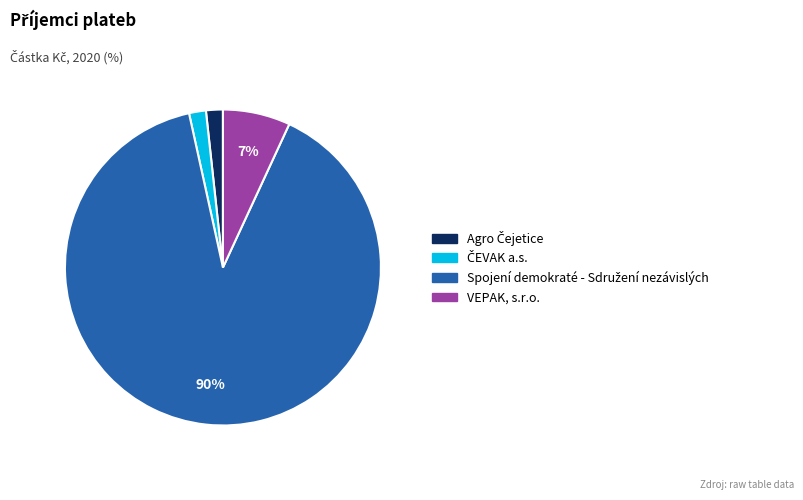

The VEPAK, s.r.o. slice represents 7% of the pie. True or false?

True